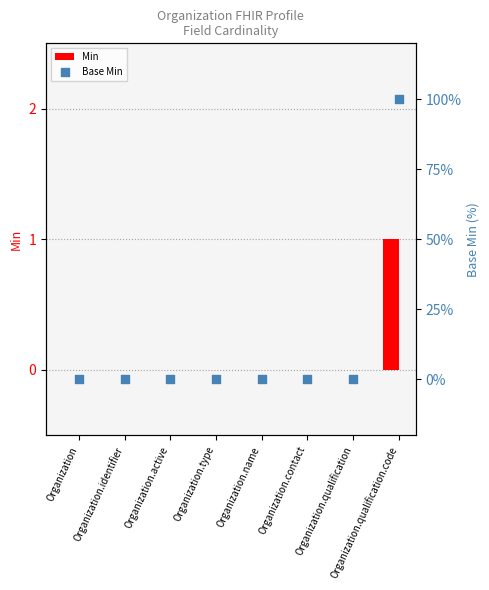

What are all the series names shown in the legend?

Min, Base Min